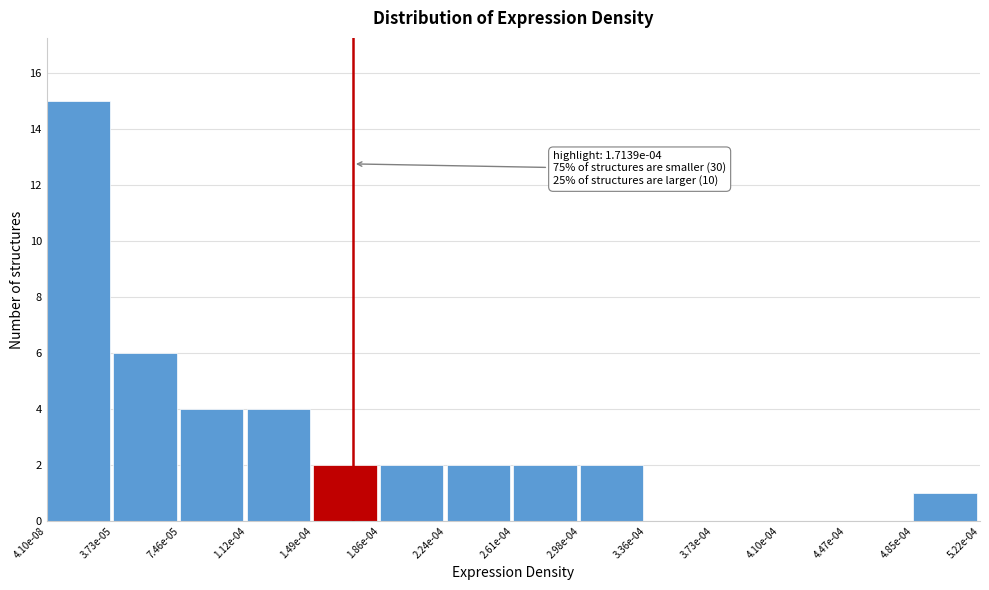

Reading right to left, transcribe all the data shown in this chart.

4.85e-04=1	4.47e-04=0	4.10e-04=0	3.73e-04=0	3.36e-04=0	2.98e-04=2	2.61e-04=2	2.24e-04=2	1.86e-04=2	1.49e-04=2	1.12e-04=4	7.46e-05=4	3.73e-05=6	4.10e-08=15